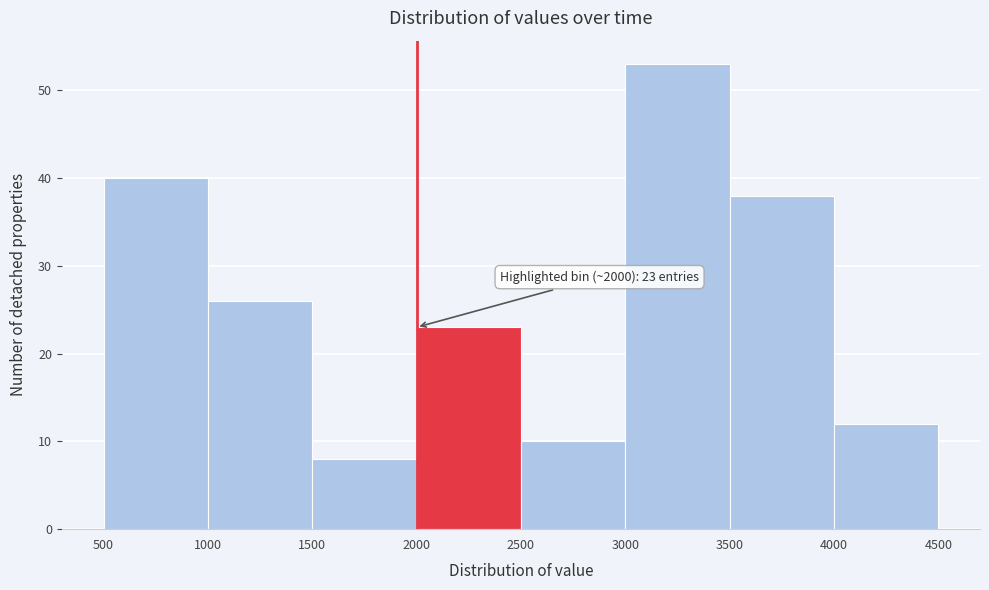

Over which range of the x-axis is the bar tallest?

3000 to 3500